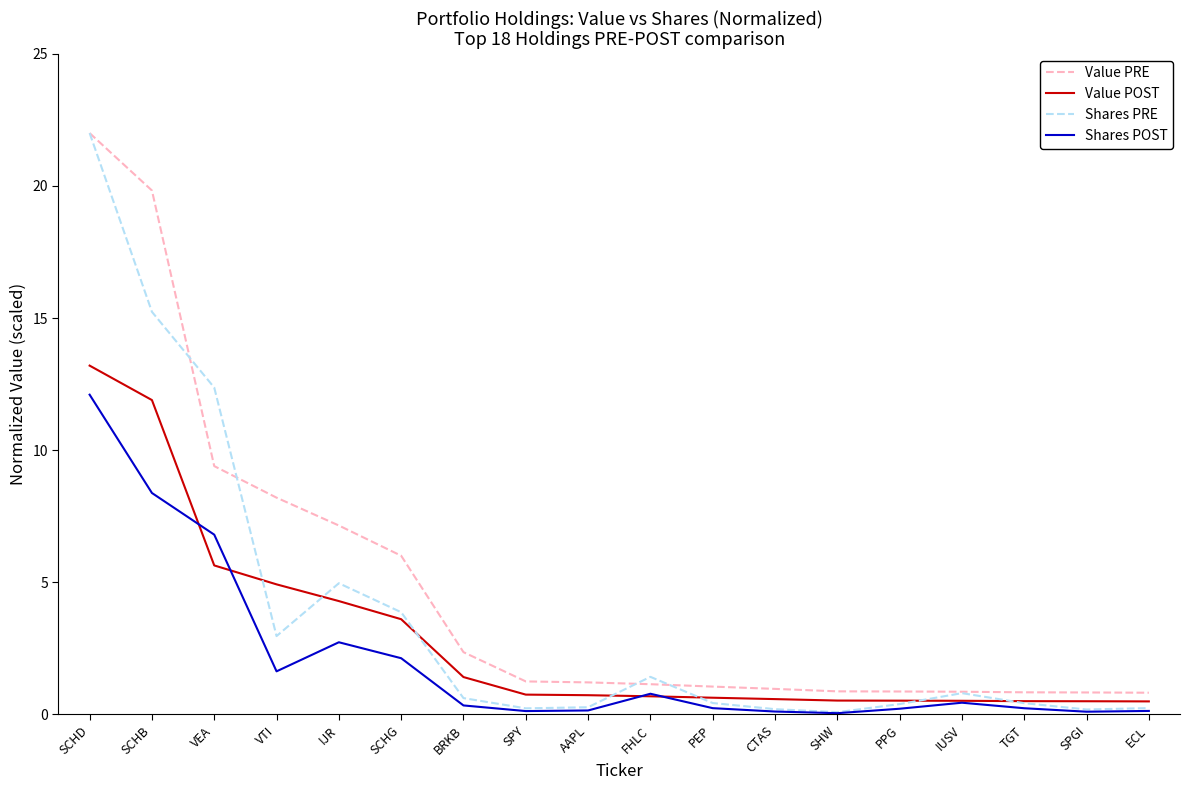

What is the minimum value for Value POST?

0.5